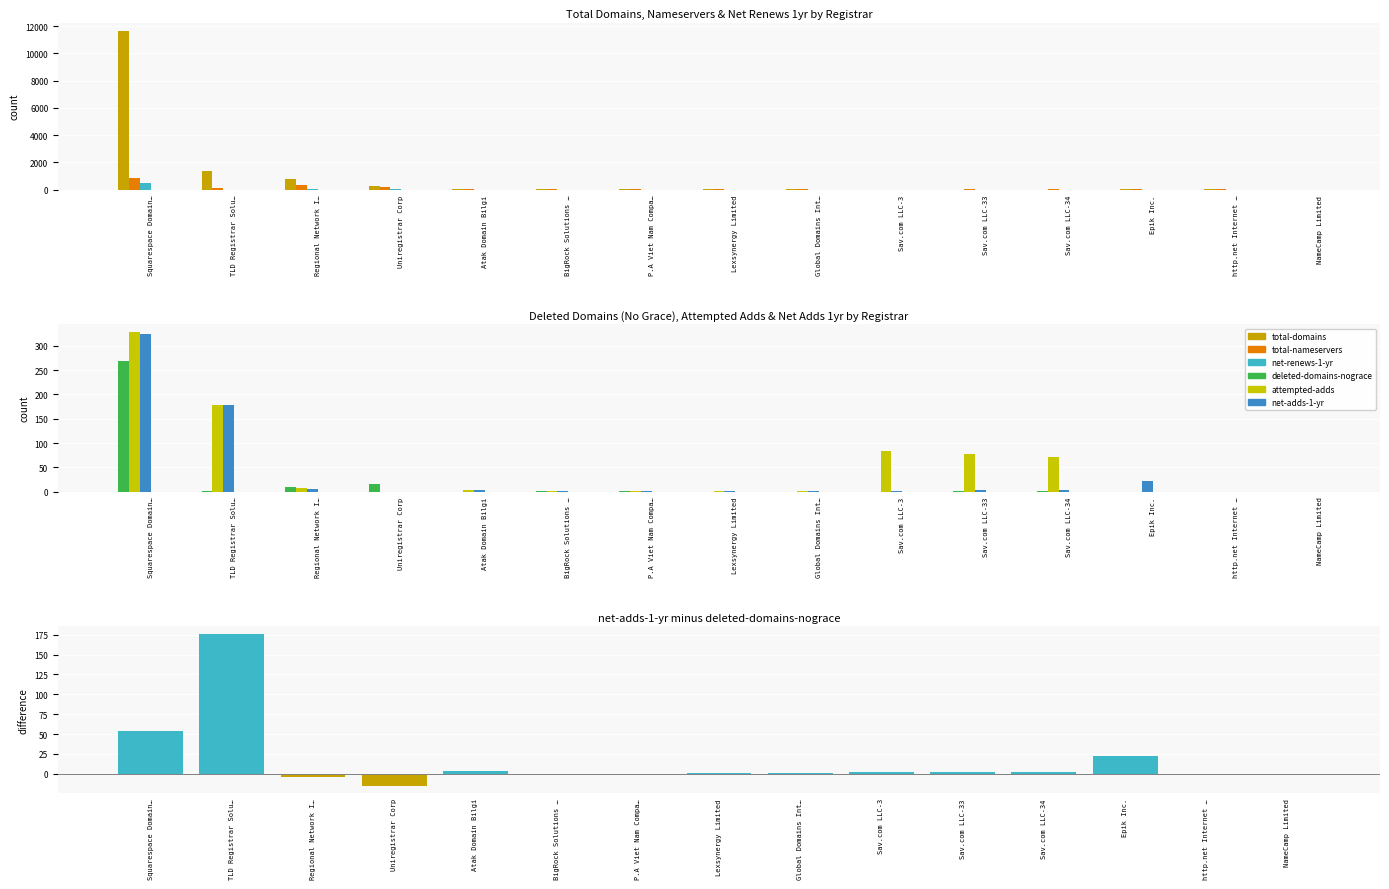

At which category is the sum across all series the highest?

Squarespace Domain…